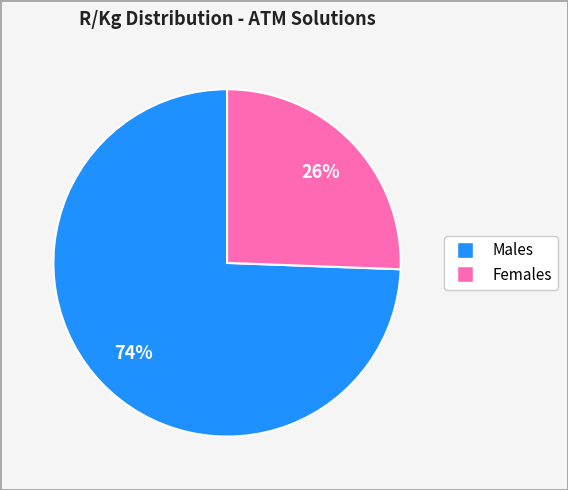

Is there a majority slice in this chart?

Yes